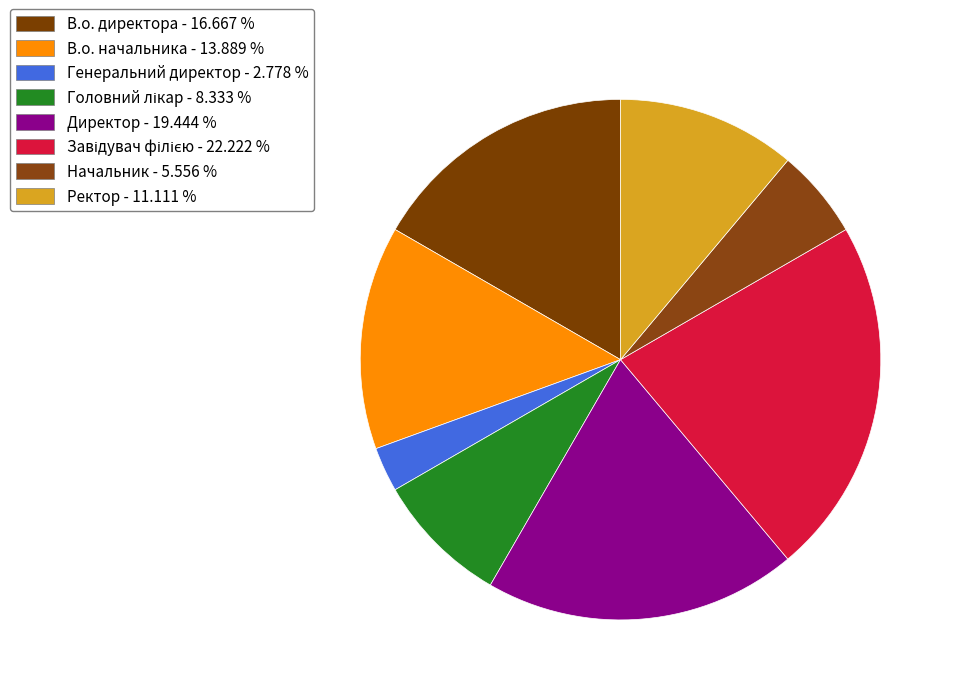

Combined, do В.о. начальника and Генеральний директор account for over 50%?

No